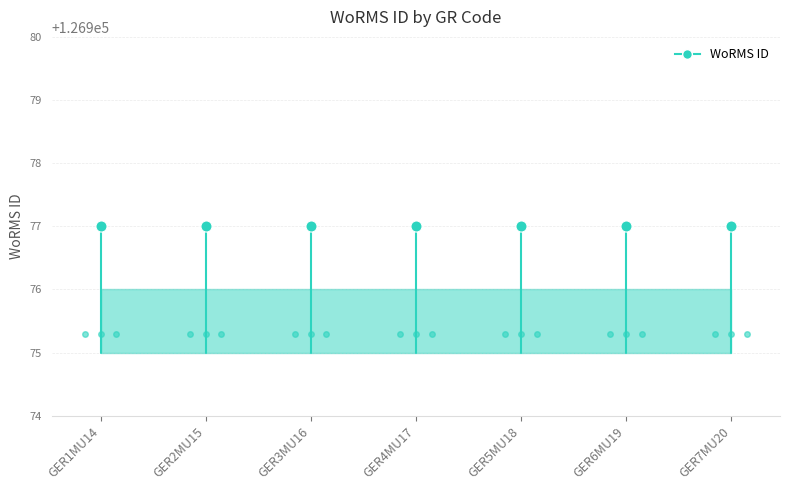

What position from the left is GER1MU14?

1